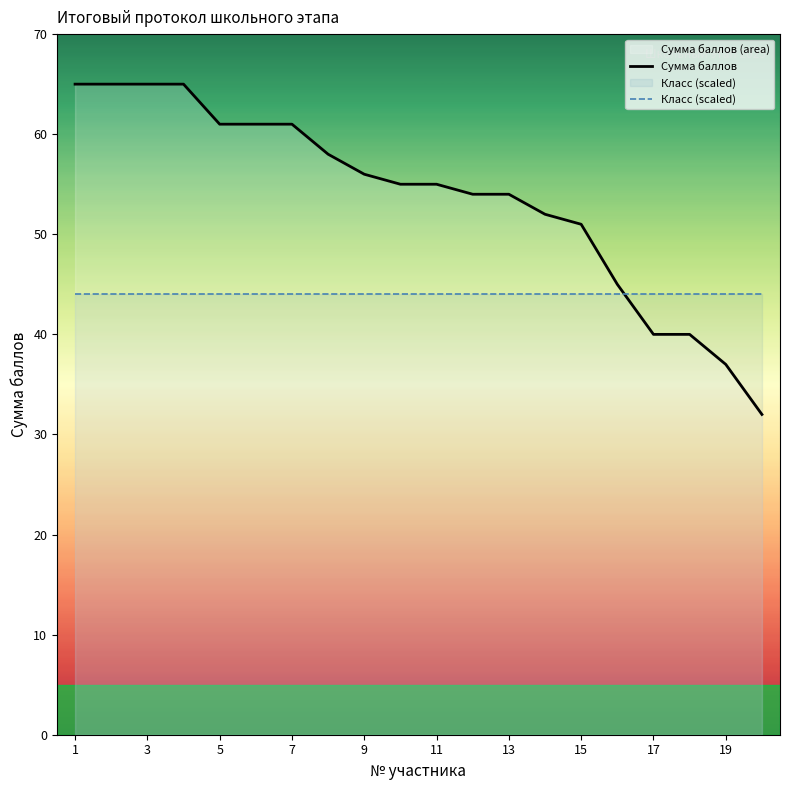

What is the highest value of the Сумма баллов series?

65